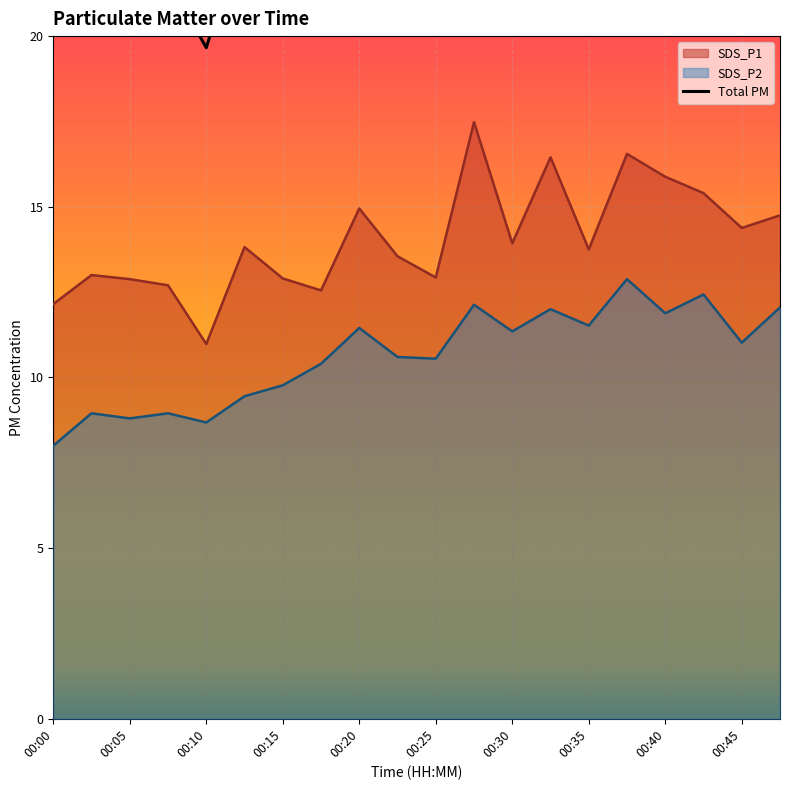

At how many categories does at least one series exceed 16?

3